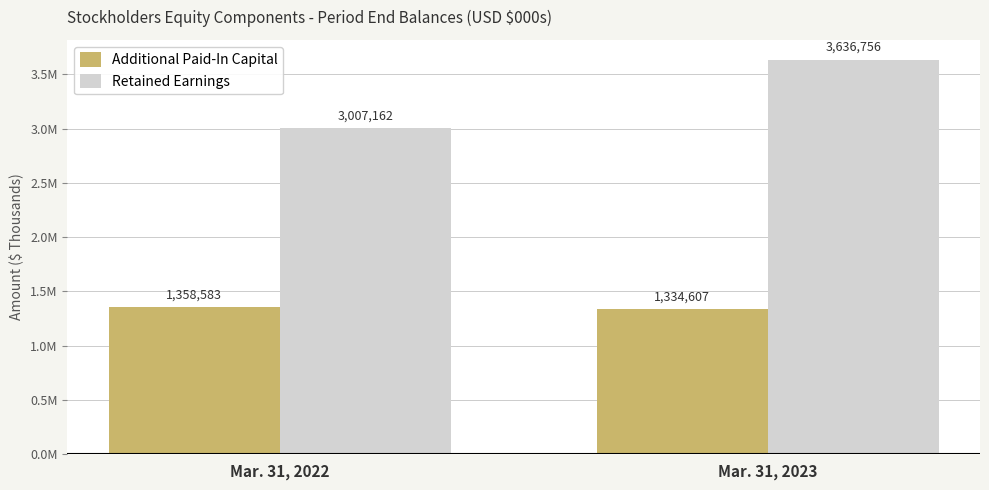

Where is Retained Earnings nearest to the value 3321959?

Mar. 31, 2022